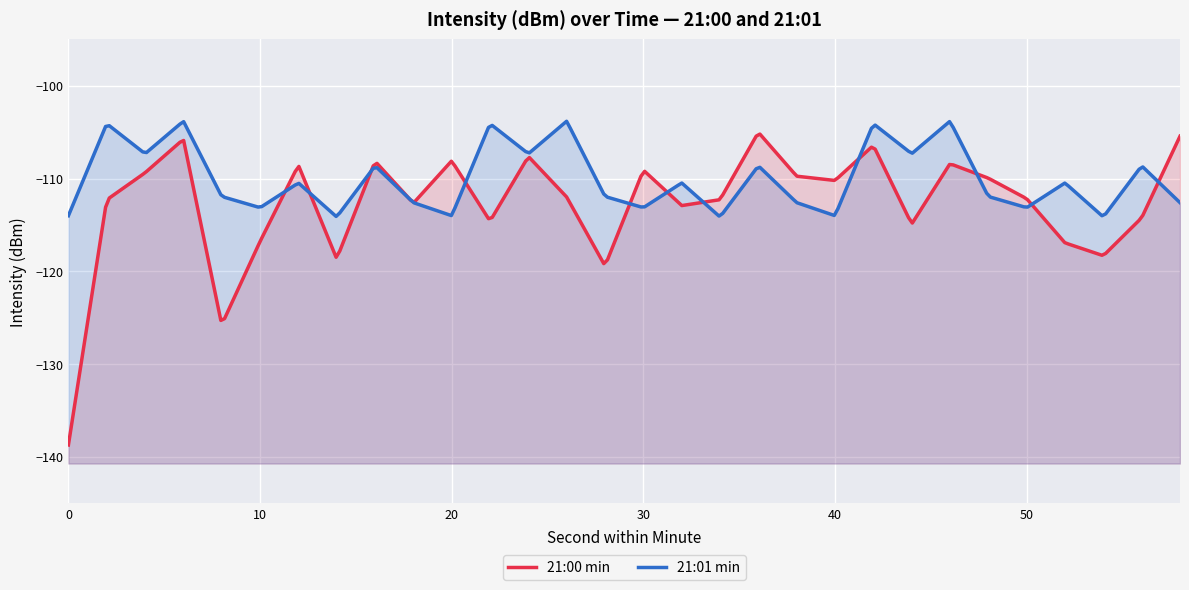

At which category is the sum across all series the highest?

6